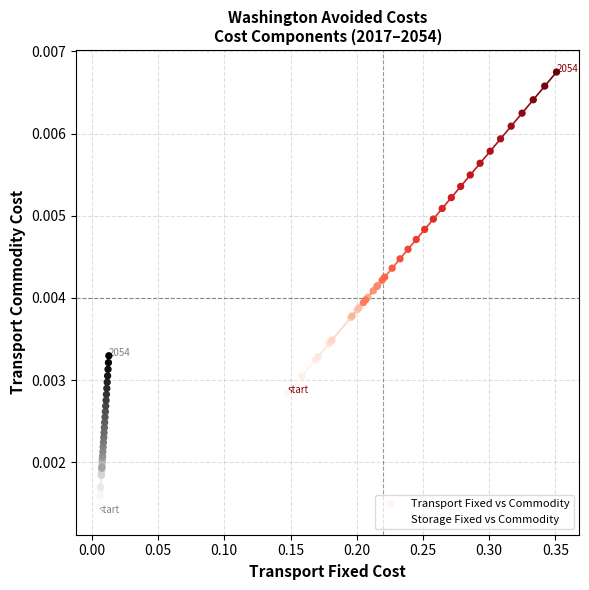

Which series reaches the maximum Y coordinate?

Transport Fixed vs Commodity